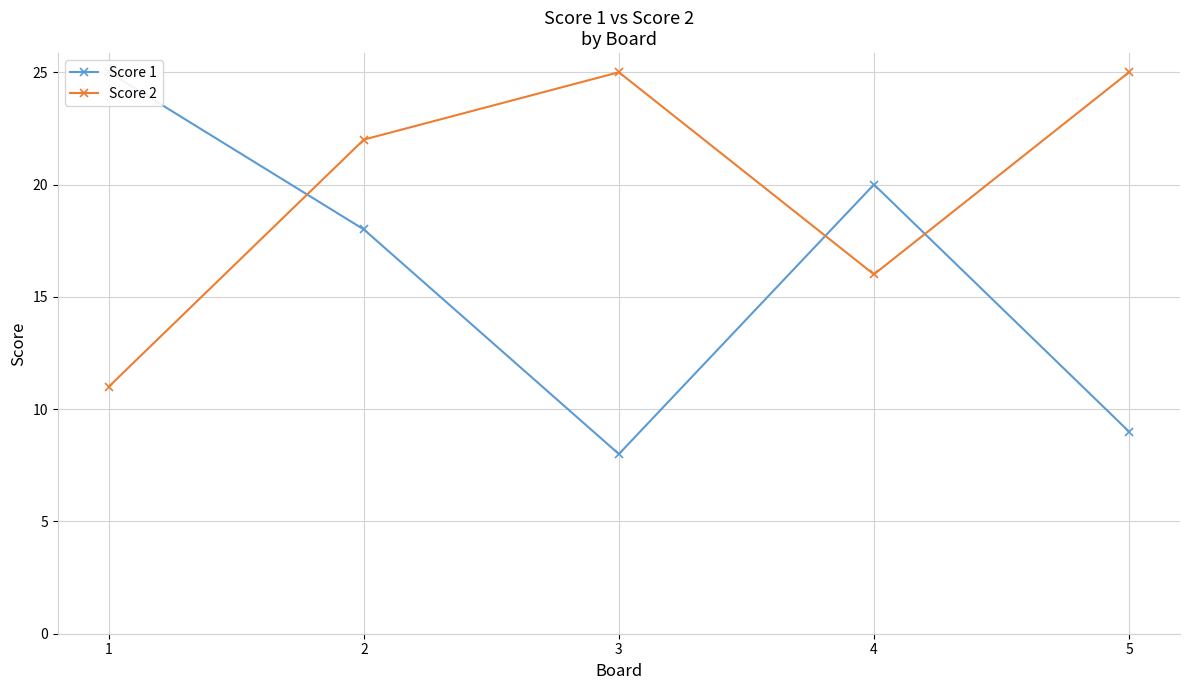

What is the difference between the Score 1 values at 4 and 1?

5